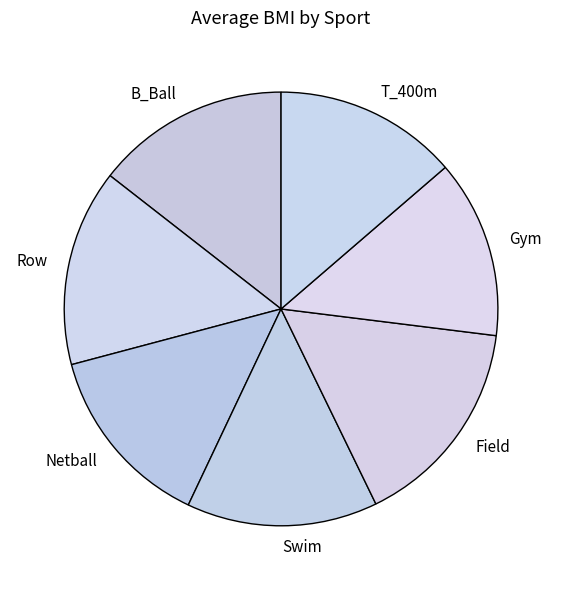

Is it true that B_Ball is 1% of the pie?

False